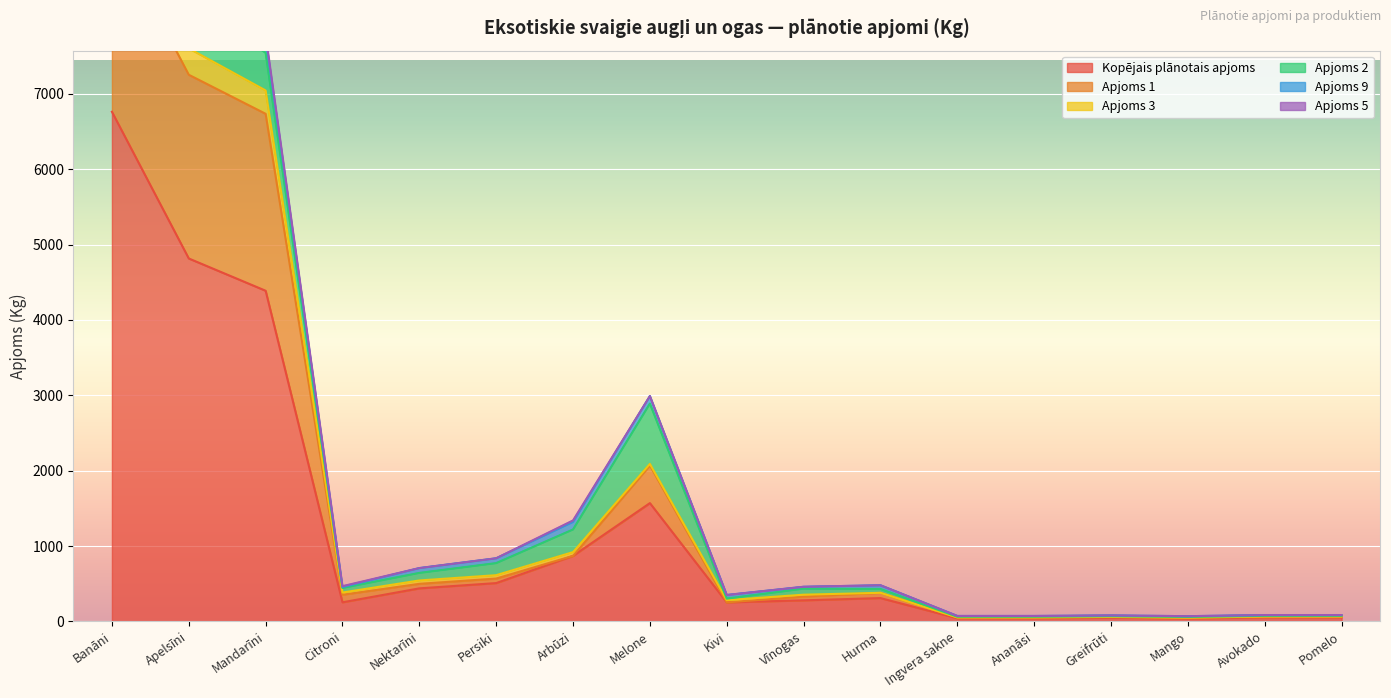

Reading right to left, what are all the values shown in this chart?

Kopējais plānotais apjoms: Pomelo=55	Avokado=55	Mango=40	Greifrūti=50	Ananāsi=43	Ingvera sakne=43	Hurma=310	Vīnogas=280	Kivi=253	Melone=1570	Arbūzi=870	Persiki=509	Nektarīni=439	Citroni=254	Mandarīni=4387	Apelsīni=4815	Banāni=6761
Apjoms 1: Pomelo=10	Avokado=10	Mango=10	Greifrūti=10	Ananāsi=10	Ingvera sakne=10	Hurma=70	Vīnogas=50	Kivi=0	Melone=500	Arbūzi=0	Persiki=60	Nektarīni=60	Citroni=100	Mandarīni=2347	Apelsīni=2437	Banāni=2436
Apjoms 3: Pomelo=0	Avokado=0	Mango=0	Greifrūti=0	Ananāsi=0	Ingvera sakne=0	Hurma=0	Vīnogas=25	Kivi=30	Melone=20	Arbūzi=50	Persiki=45	Nektarīni=45	Citroni=30	Mandarīni=310	Apelsīni=350	Banāni=800
Apjoms 2: Pomelo=10	Avokado=10	Mango=10	Greifrūti=10	Ananāsi=10	Ingvera sakne=10	Hurma=50	Vīnogas=80	Kivi=20	Melone=800	Arbūzi=300	Persiki=160	Nektarīni=100	Citroni=60	Mandarīni=500	Apelsīni=640	Banāni=2000
Apjoms 9: Pomelo=10	Avokado=10	Mango=10	Greifrūti=10	Ananāsi=10	Ingvera sakne=10	Hurma=50	Vīnogas=25	Kivi=48	Melone=100	Arbūzi=100	Persiki=64	Nektarīni=64	Citroni=12	Mandarīni=200	Apelsīni=100	Banāni=245
Apjoms 5: Pomelo=0	Avokado=0	Mango=0	Greifrūti=0	Ananāsi=0	Ingvera sakne=0	Hurma=0	Vīnogas=0	Kivi=0	Melone=0	Arbūzi=20	Persiki=0	Nektarīni=0	Citroni=12	Mandarīni=40	Apelsīni=60	Banāni=180